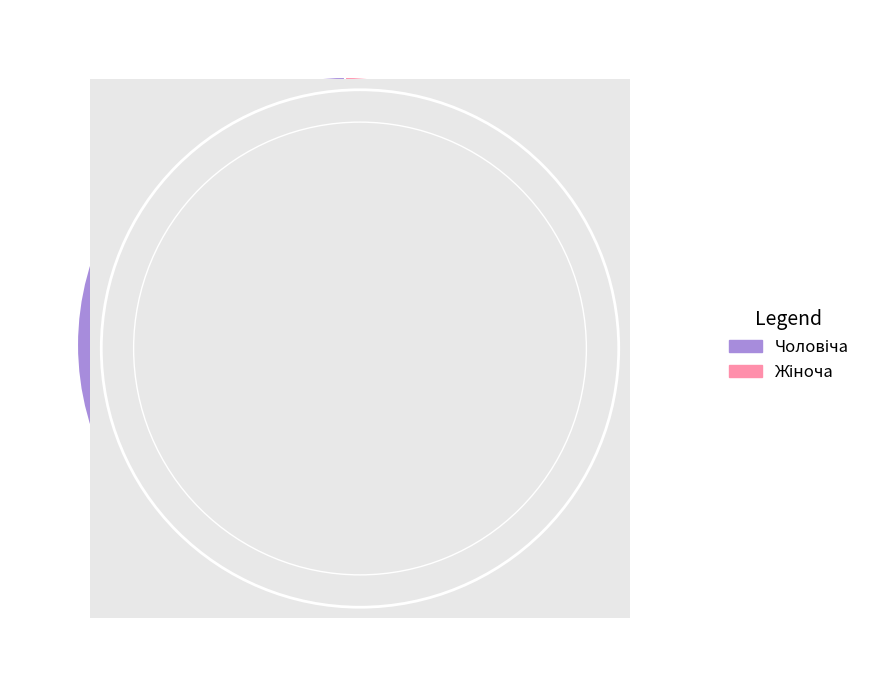

Is there any slice that represents more than half of the pie?

Yes